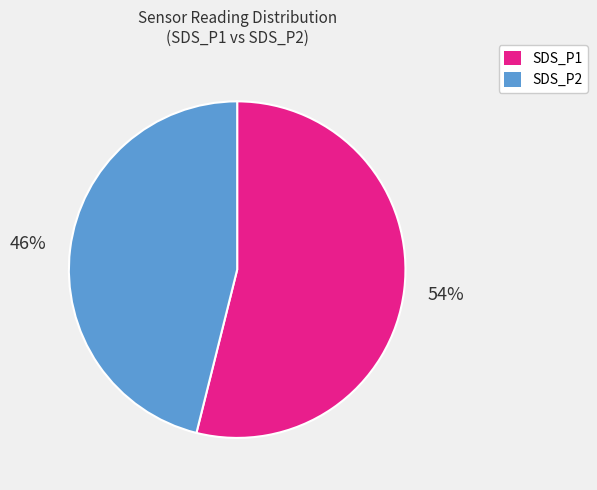

Count the number of slices in the pie.

2